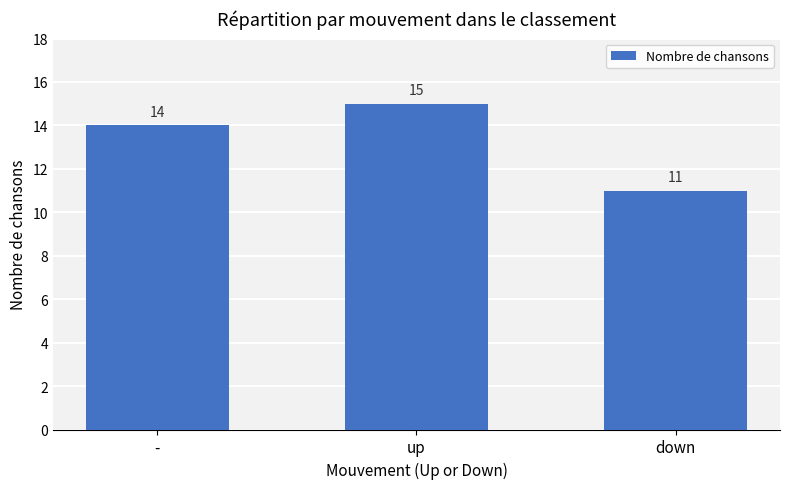

What is the minimum value shown in the chart?

11